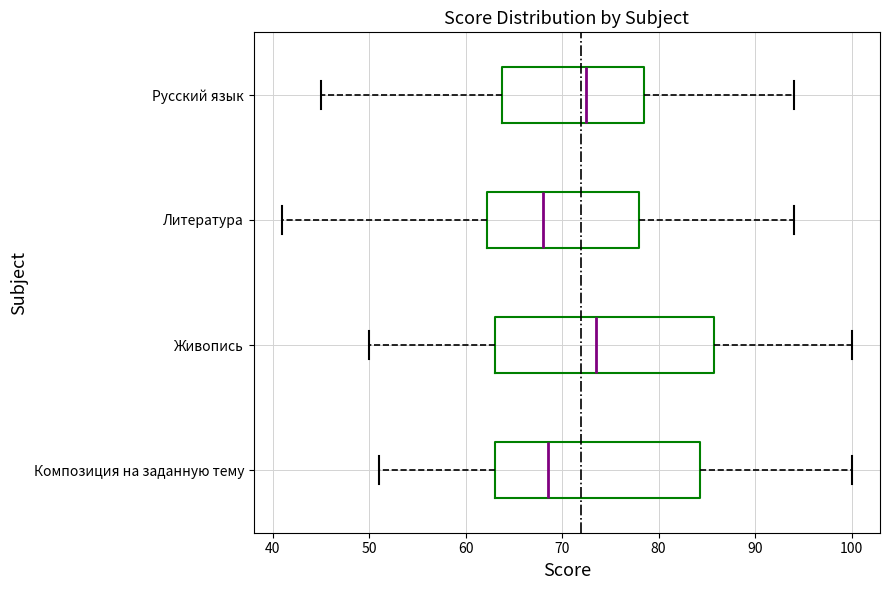

Which box's median line is the furthest to the right?

Живопись